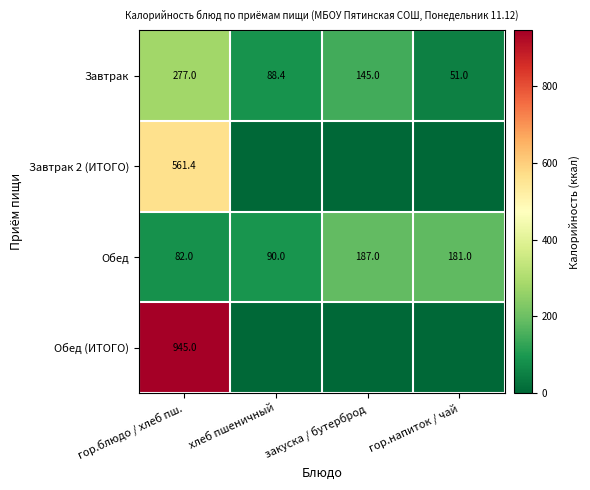

Is it true that Завтрак equals 88.4 at хлеб пшеничный?

True